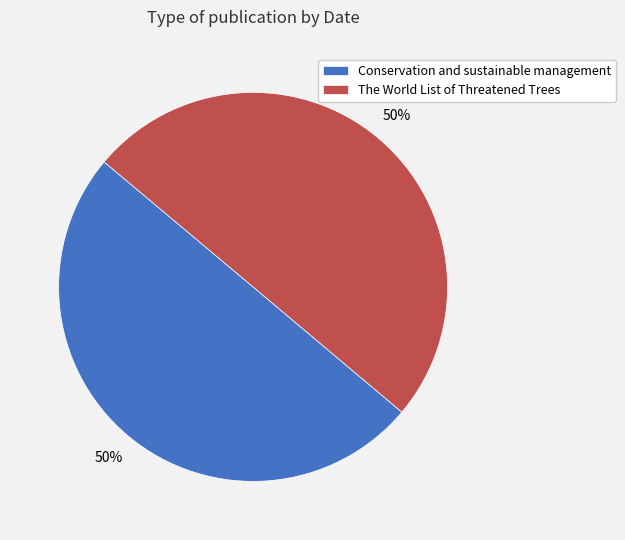

What is the ratio of the value at The World List of Threatened Trees to the value at Conservation and sustainable management?

1.0